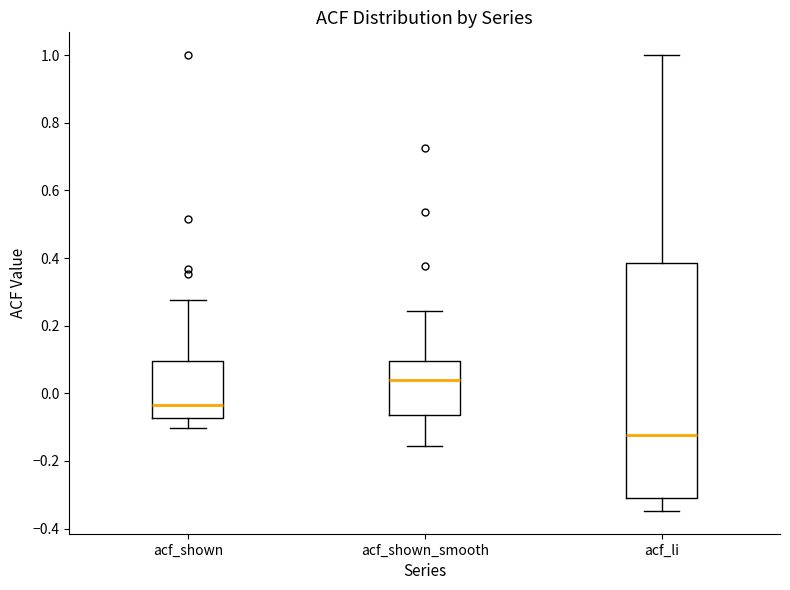

Reading left to right, transcribe this box plot: for each box, give where its median line is, the range the box spans, and where its two whiskers end, as read against the y-axis. The values are not printed on the chart, so give them approximately, as read against the axis.

acf_shown: median -0.04, box -0.08 to 0.10, whiskers -0.10 to 0.28
acf_shown_smooth: median 0.04, box -0.06 to 0.10, whiskers -0.16 to 0.24
acf_li: median -0.12, box -0.30 to 0.38, whiskers -0.34 to 1.00